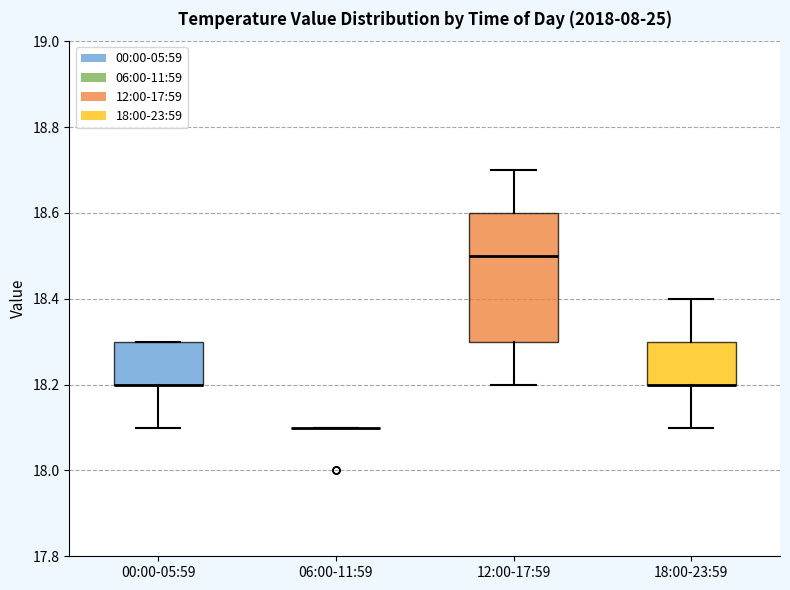

Where is the lower edge of the box for 00:00-05:59 on the y-axis? The values are not printed on the chart, so give them approximately, as read against the axis.

18.2